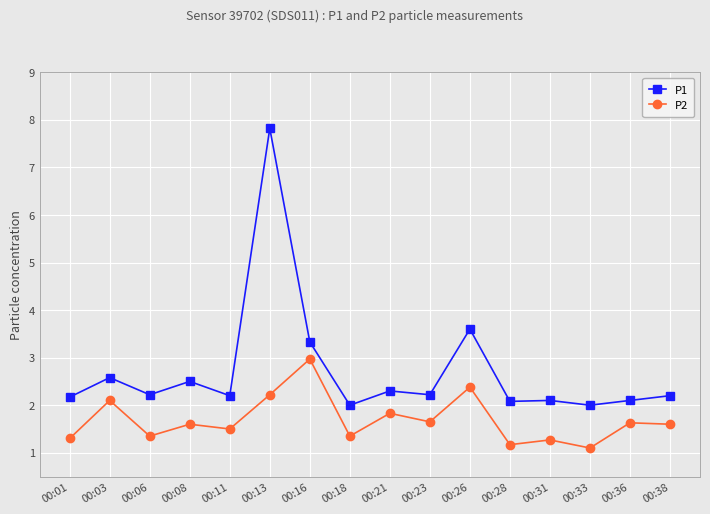

Is it true that P2 equals 1.4 at 00:18?

True